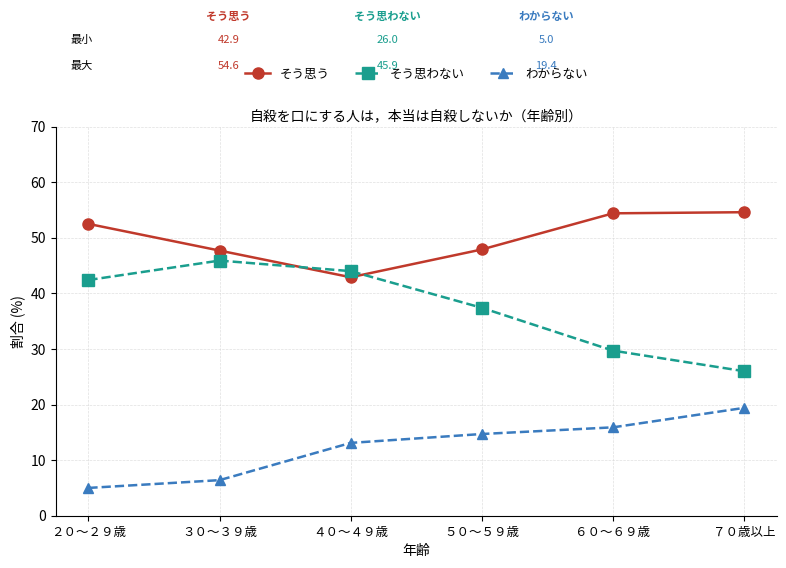

What are all the series names shown in the legend?

そう思う, そう思わない, わからない